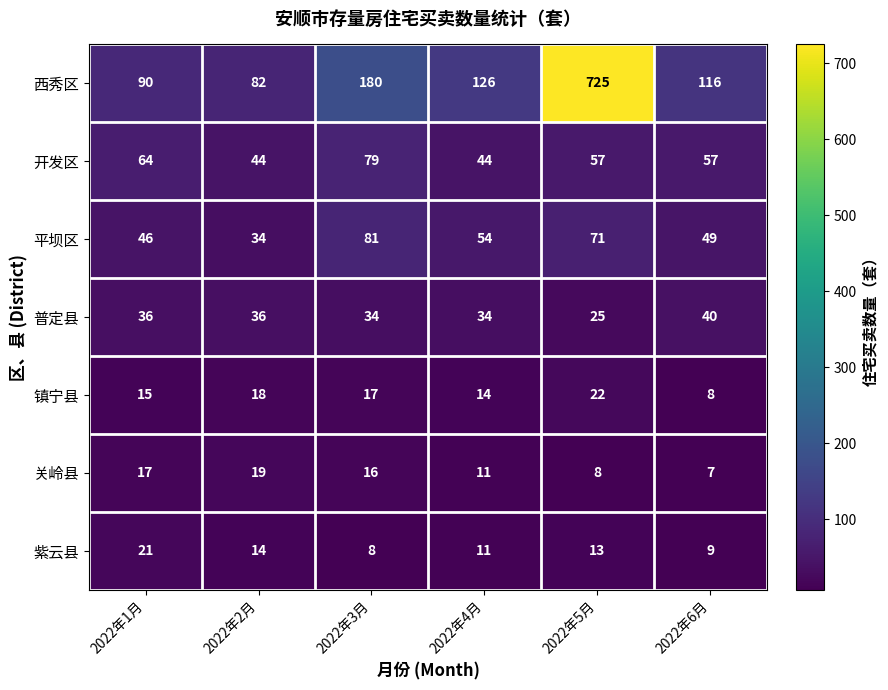

What value does the 开发区 series have at 2022年6月, to the nearest 10?

60